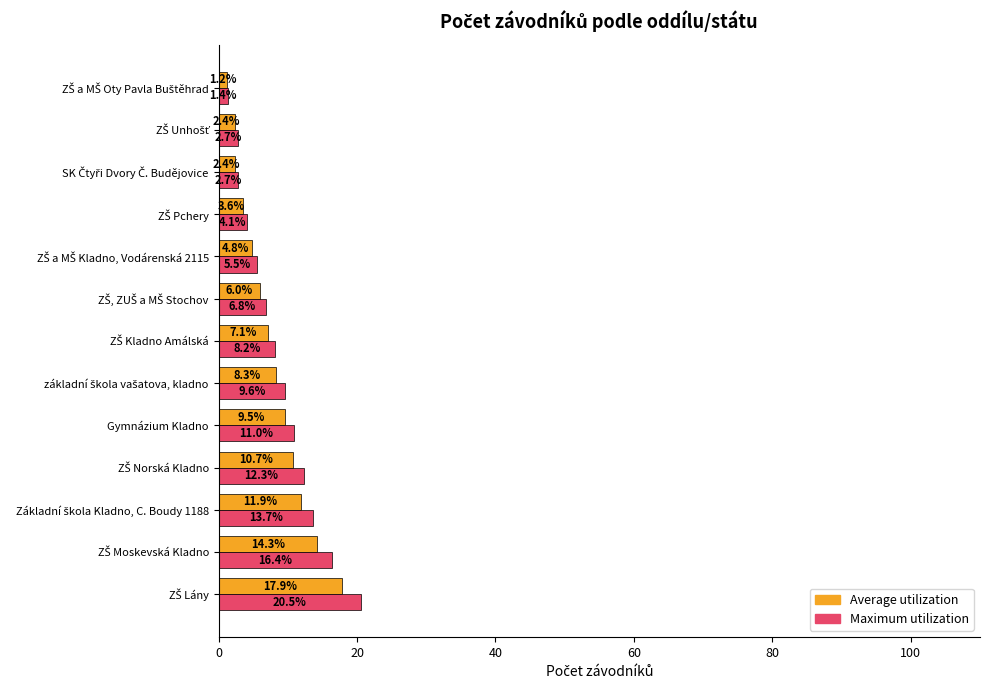

What is the maximum value shown in the chart?

20.5